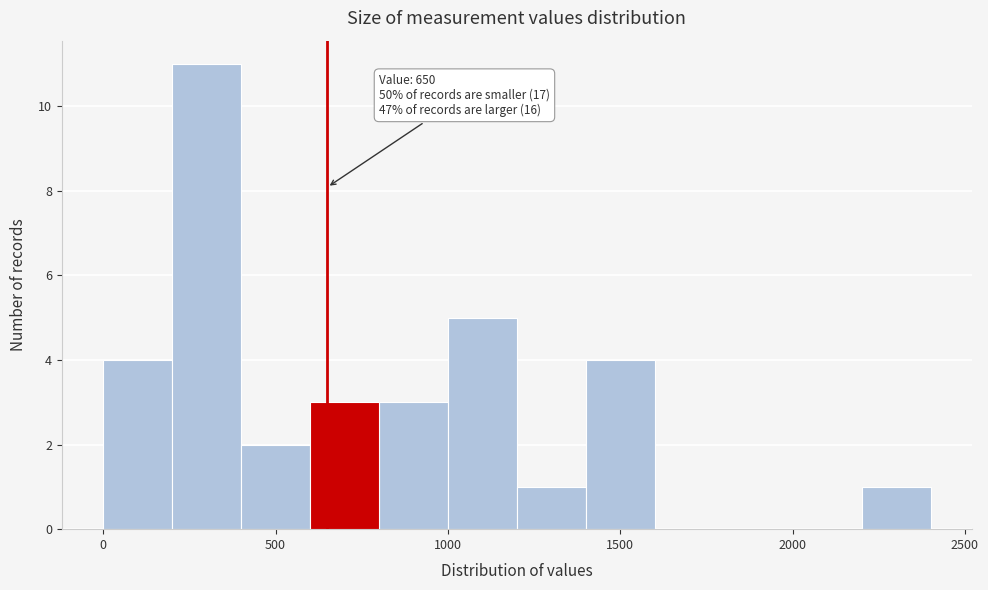

Which range on the x-axis has the tallest bar?

200 to 400